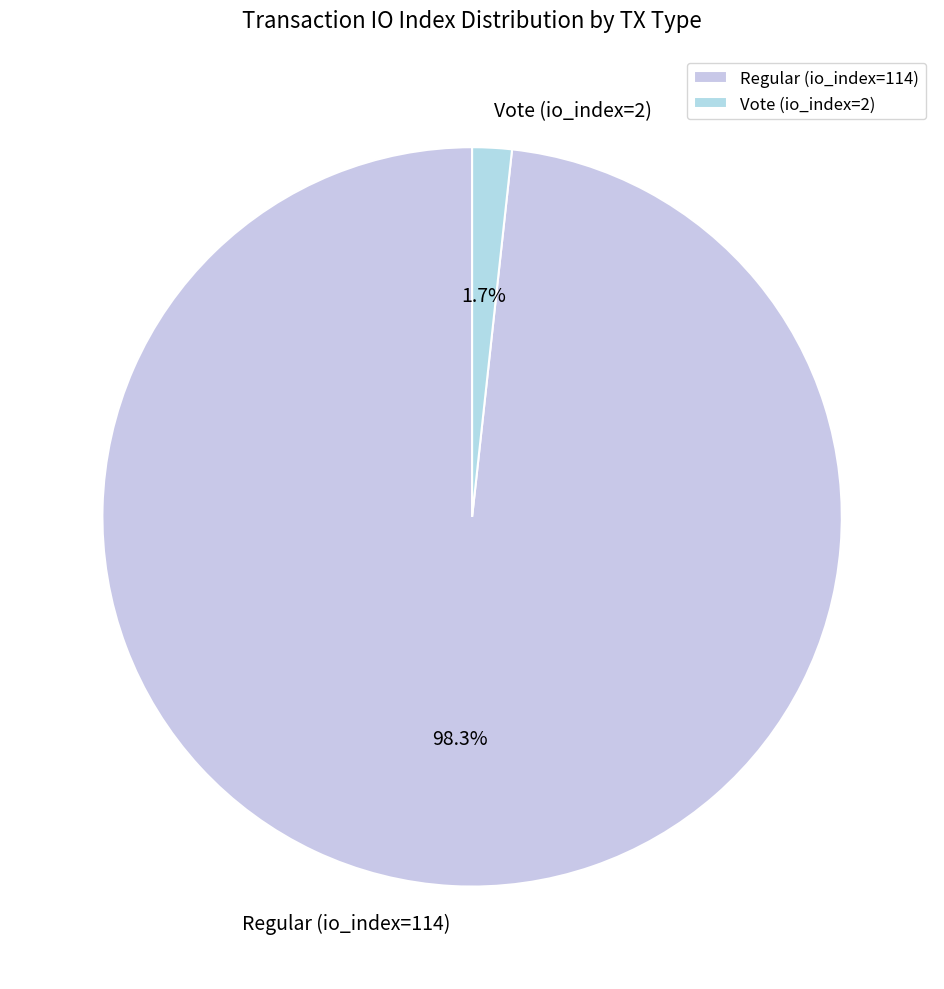

Is there any slice that represents more than half of the pie?

Yes